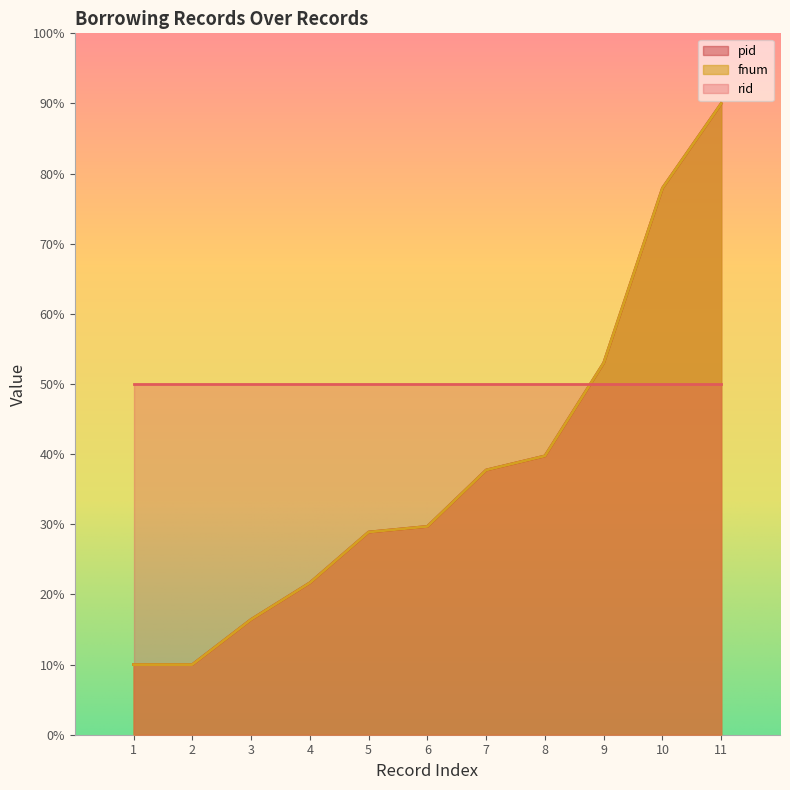

What is the value of the pid point at the 3rd from the left?

16.4